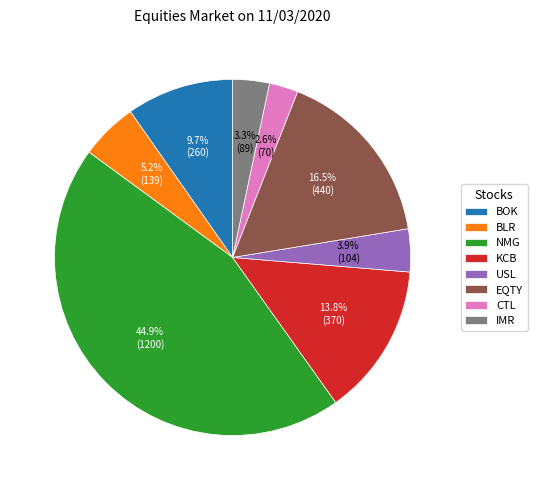

What is the largest slice in the pie chart?

NMG